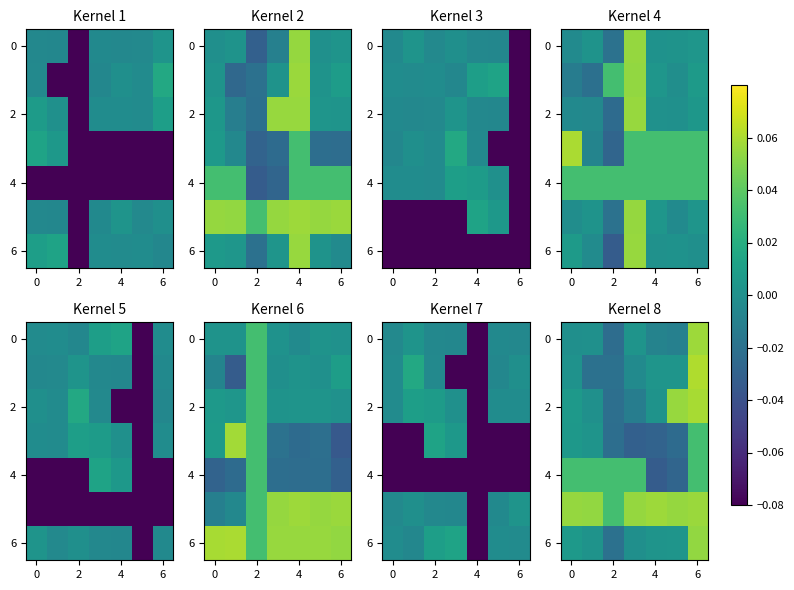

The value of 2 at 6 is 0.1. True or false?

True